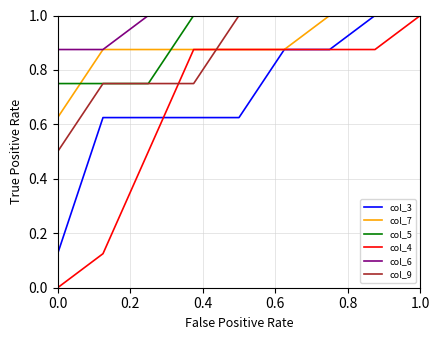

Which series has the largest total across all categories?

col_6